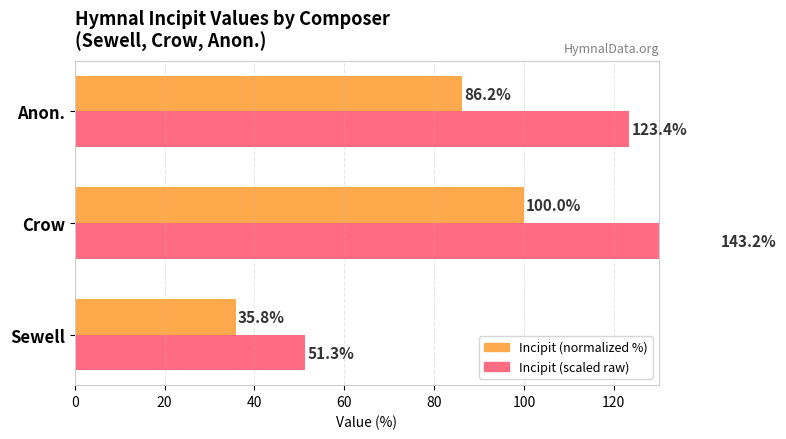

Which has a higher value, Sewell or Crow?

Crow